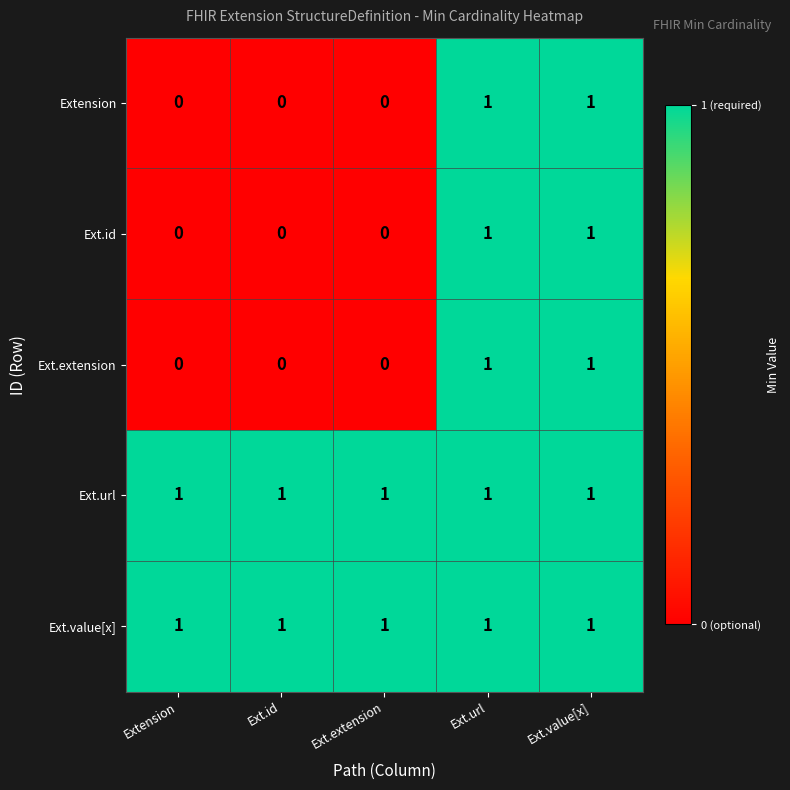

Reading left to right, list all the values displayed in this chart.

Extension: Extension=0	Ext.id=0	Ext.extension=0	Ext.url=1	Ext.value[x]=1
Ext.id: Extension=0	Ext.id=0	Ext.extension=0	Ext.url=1	Ext.value[x]=1
Ext.extension: Extension=0	Ext.id=0	Ext.extension=0	Ext.url=1	Ext.value[x]=1
Ext.url: Extension=1	Ext.id=1	Ext.extension=1	Ext.url=1	Ext.value[x]=1
Ext.value[x]: Extension=1	Ext.id=1	Ext.extension=1	Ext.url=1	Ext.value[x]=1